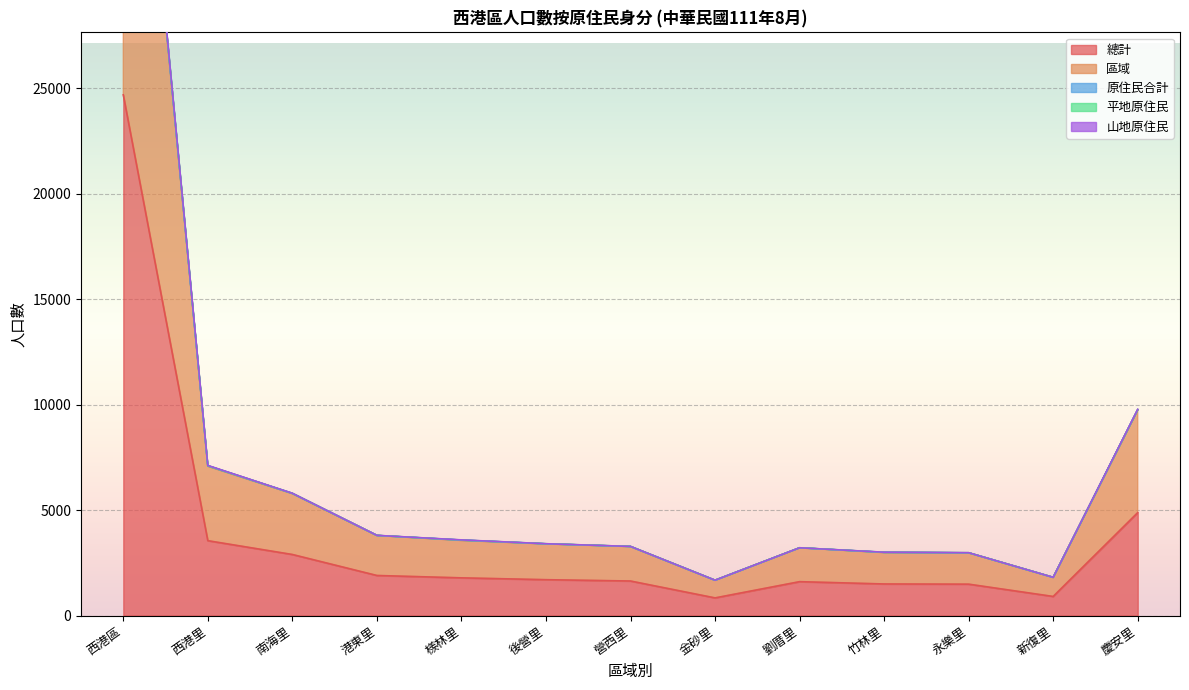

What is the sum of all 區域 values?

98558